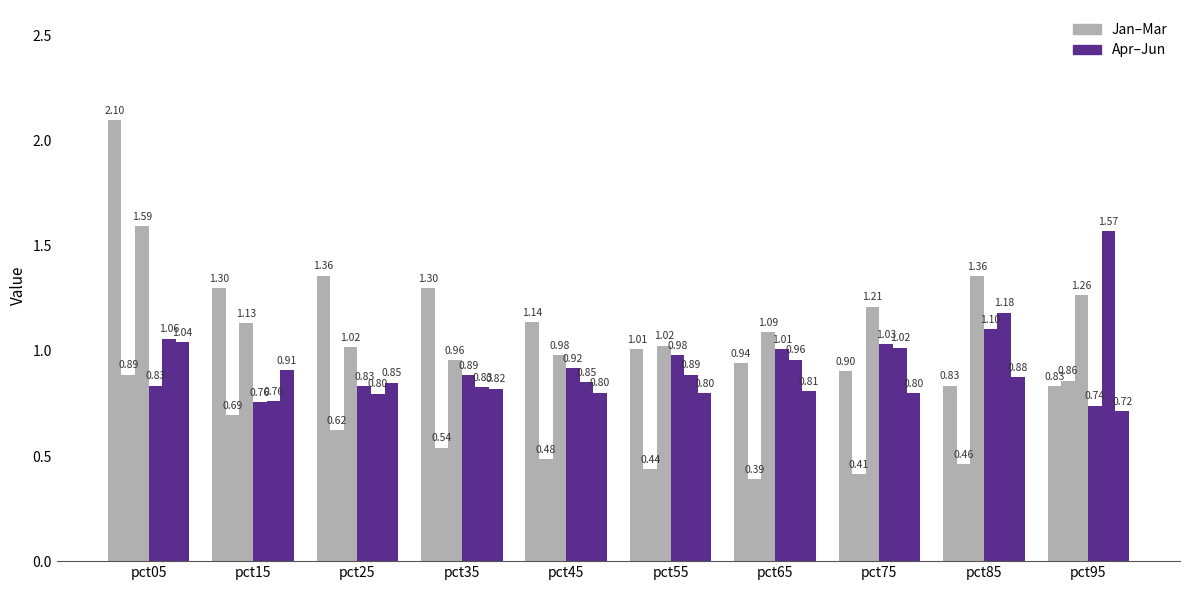

At which category is the sum across all series the highest?

pct05